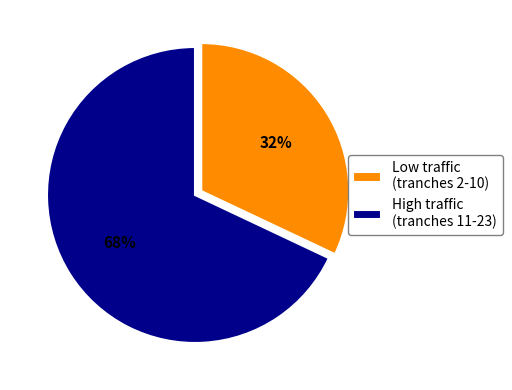

Which slice is the largest?

High traffic (tranches 11-23)